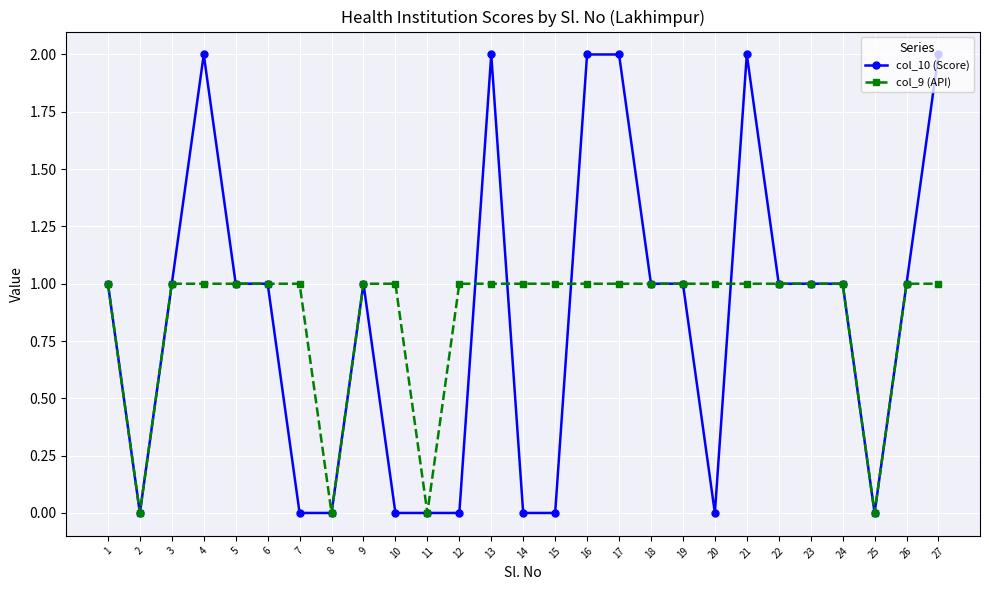

At which category does col_9 (API) reach its first local valley?

2